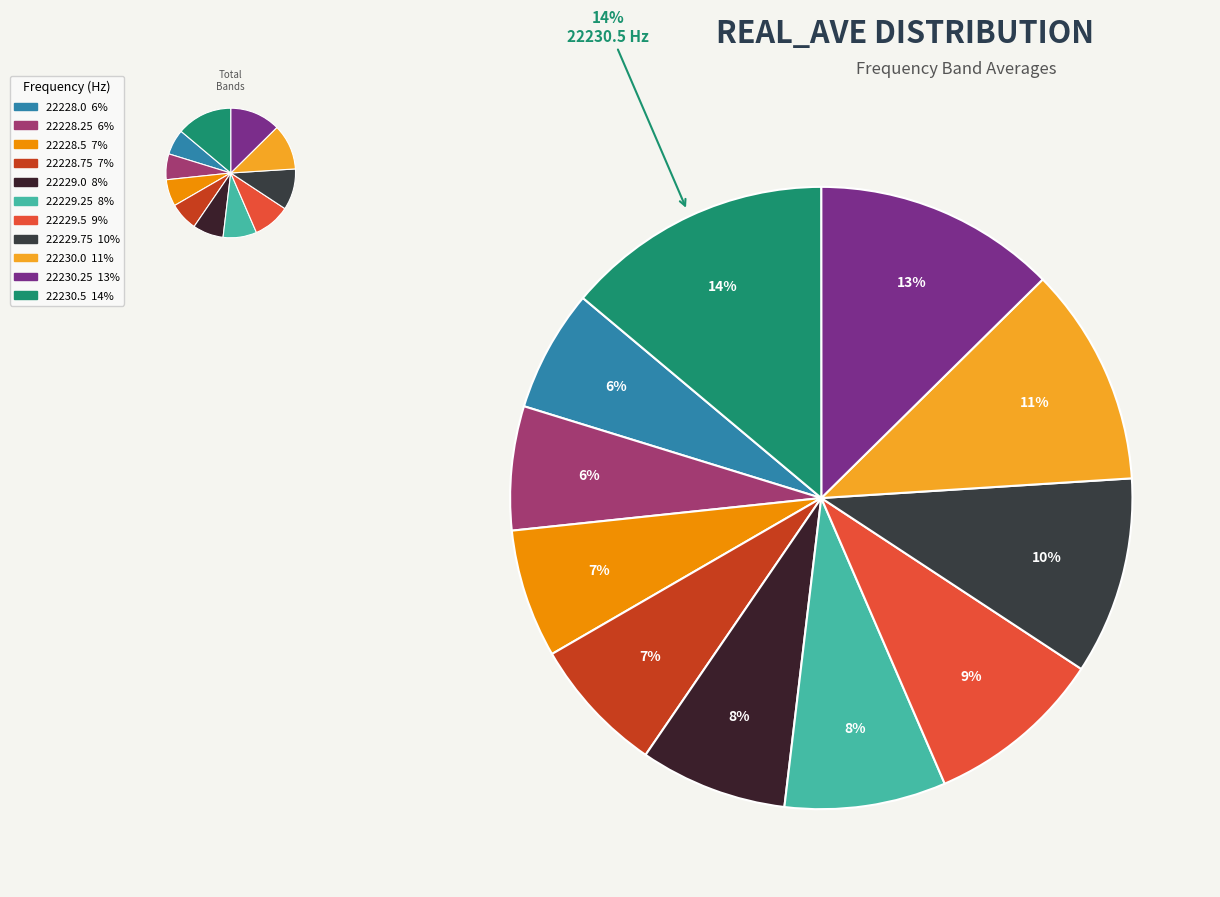

Does any single category account for the majority?

No